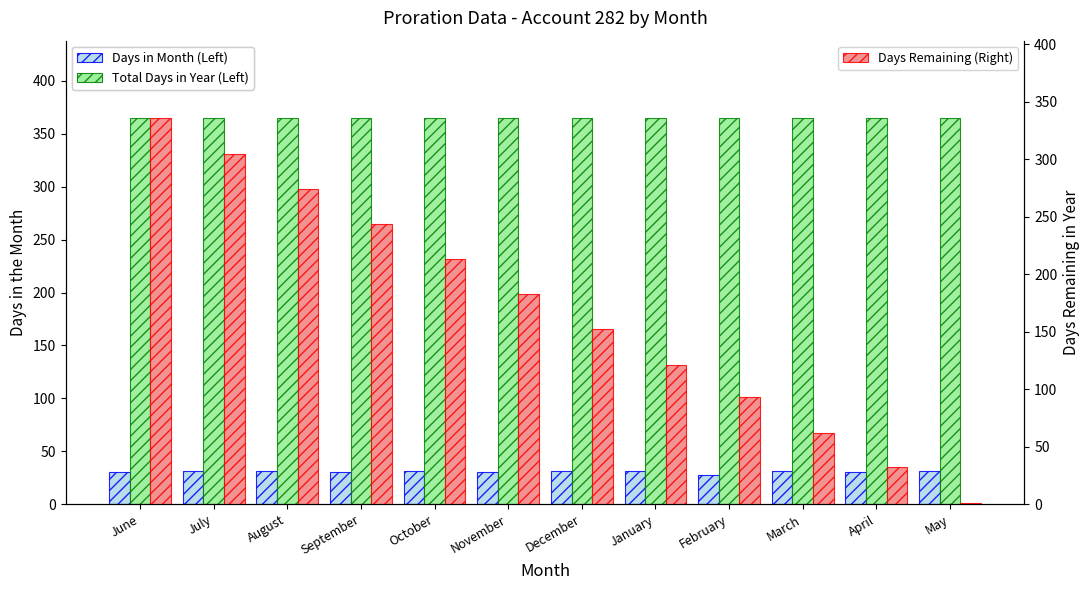

How many distinct data groups are displayed?

3